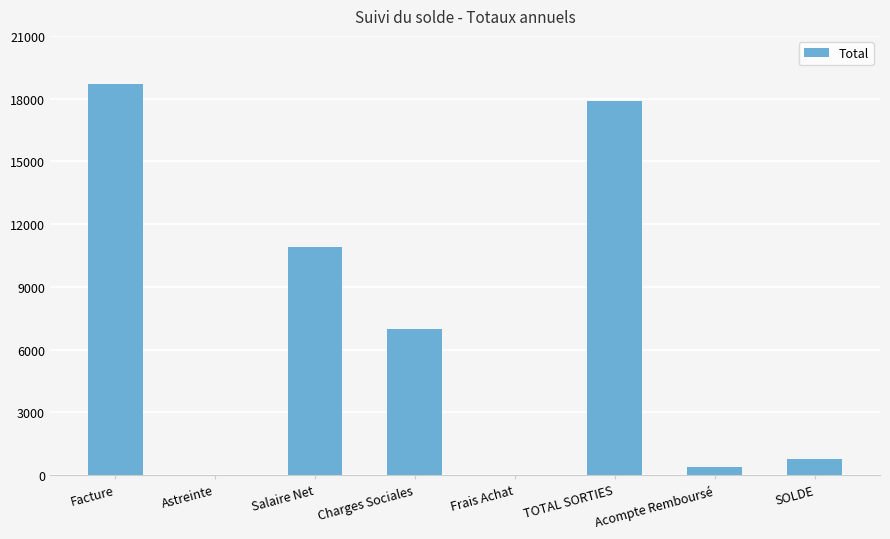

Is it true that the value at Salaire Net is 10914.1?

True